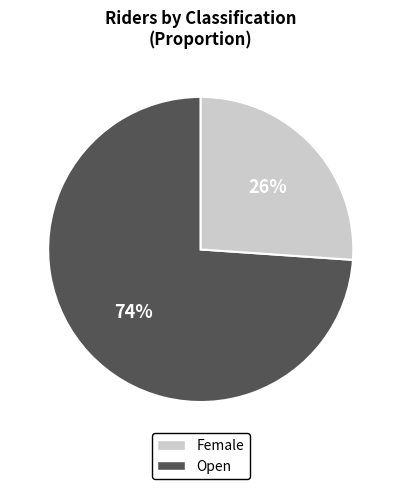

To the nearest percent, what is the average slice percentage?

50%